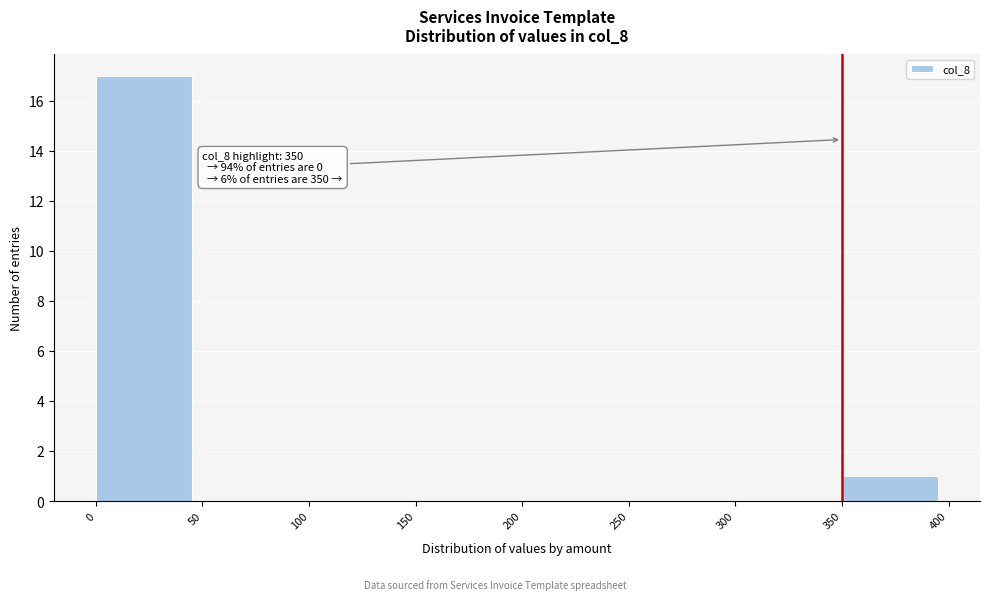

Over which range of the x-axis is the bar tallest?

0 to 50